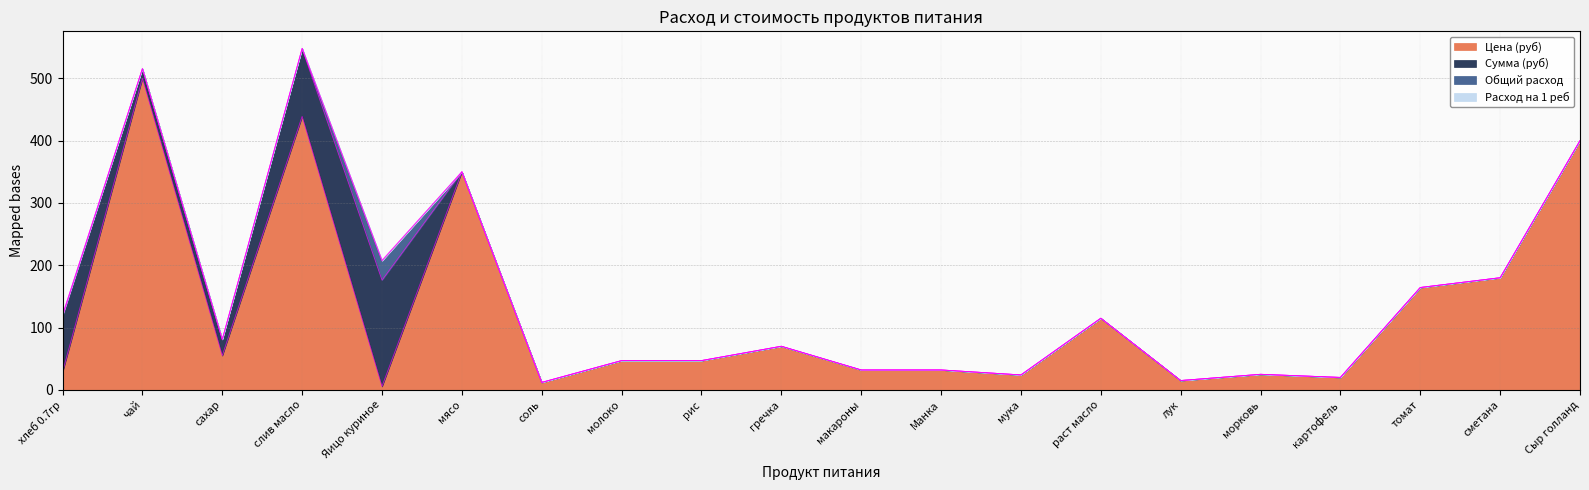

List the series in order of their peak value, highest first.

Цена (руб), Сумма (руб), Общий расход, Расход на 1 реб